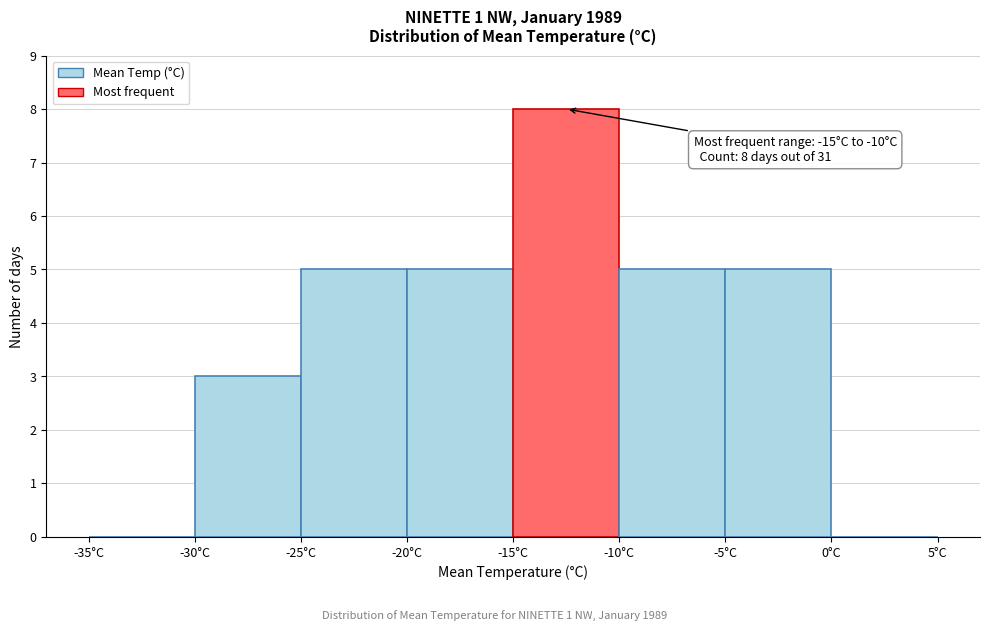

Over which range of the x-axis is the bar tallest?

-15 to -10